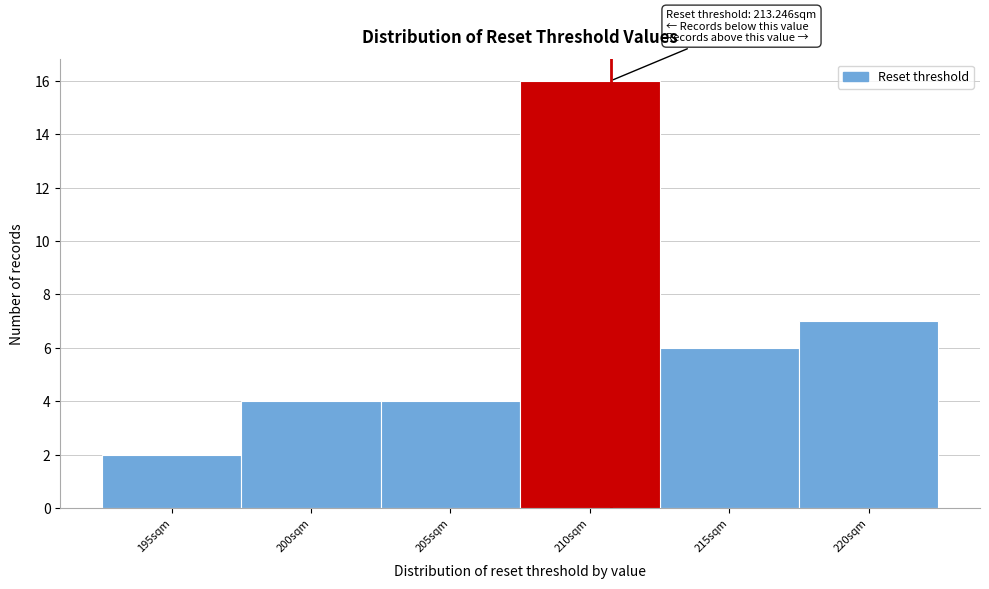

Reading left to right, list all the values displayed in this chart.

2	4	4	16	6	7